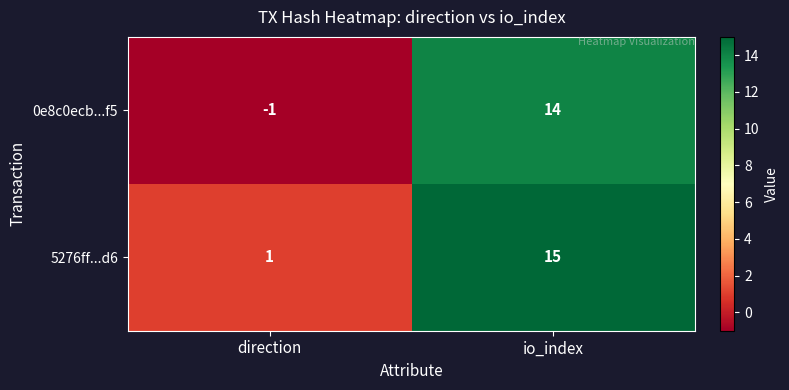

What is the approximate value of 0e8c0ecb...f5 at io_index?

14